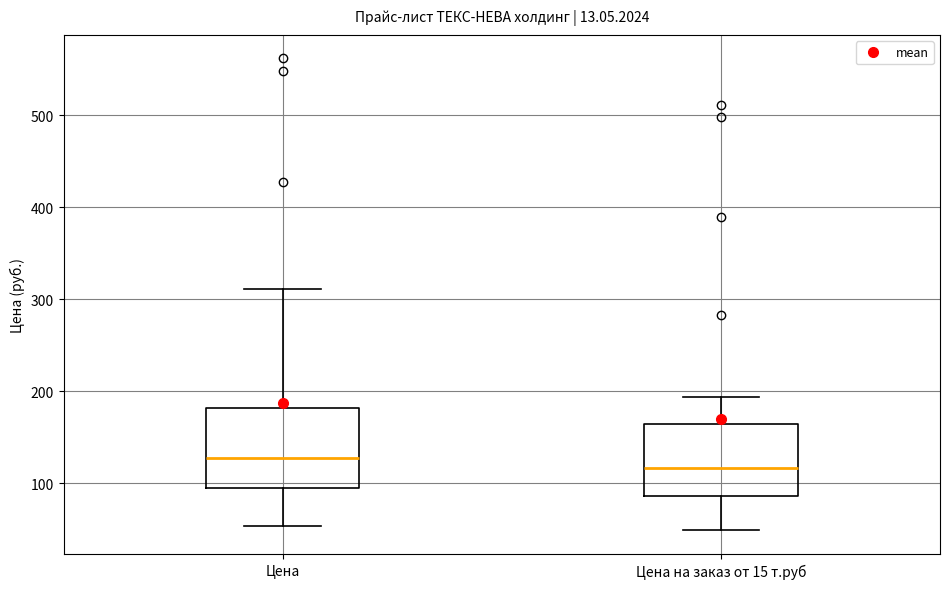

Reading left to right, transcribe this box plot: for each box, give where its median line is, the range the box spans, and where its two whiskers end, as read against the y-axis. The values are not printed on the chart, so give them approximately, as read against the axis.

Цена: median 130, box 90 to 180, whiskers 50 to 310
Цена на заказ от 15 т.руб: median 120, box 90 to 160, whiskers 50 to 190